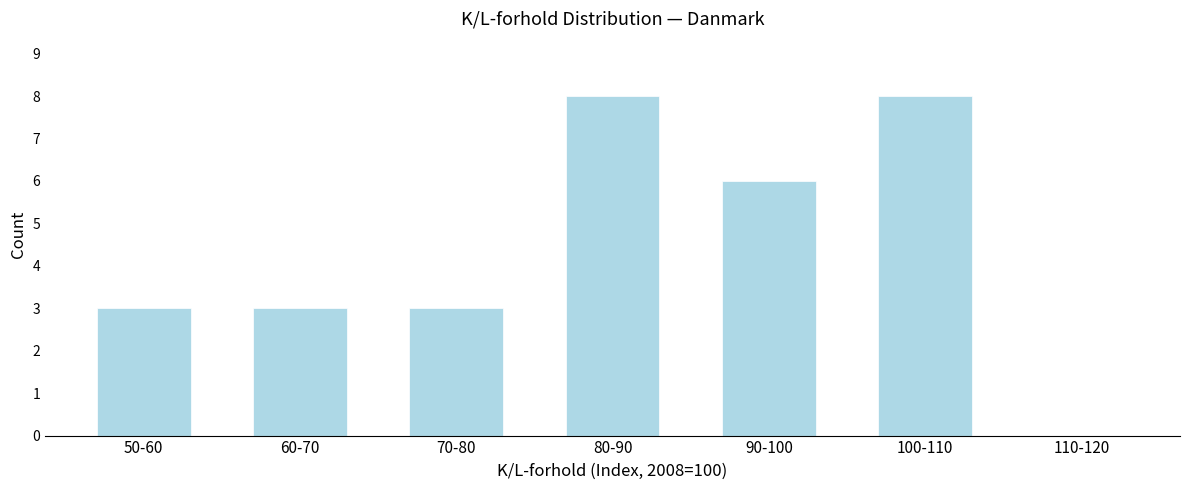

Reading left to right, list all the values displayed in this chart.

50-60=3	60-70=3	70-80=3	80-90=8	90-100=6	100-110=8	110-120=0